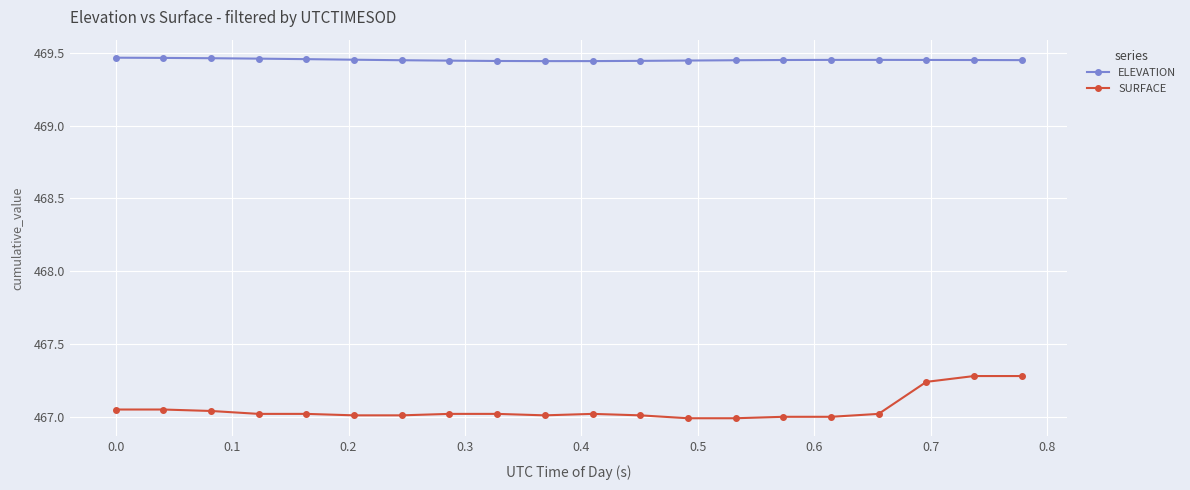

Which series has the largest total across all categories?

ELEVATION